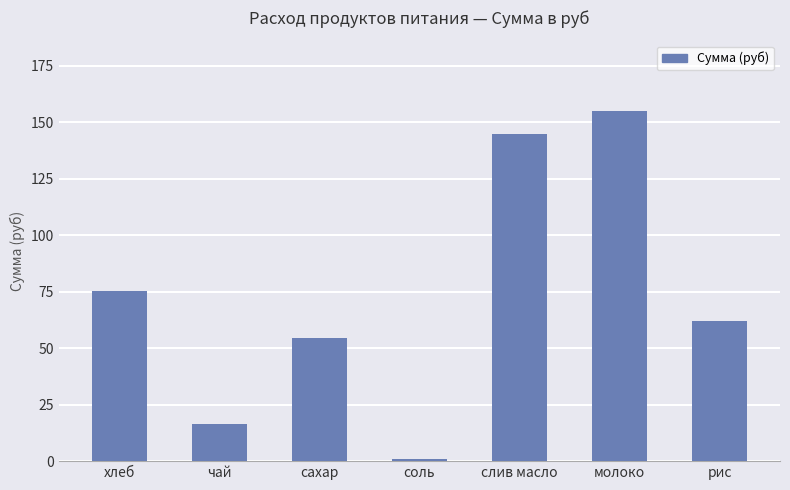

What is the average value?

72.7